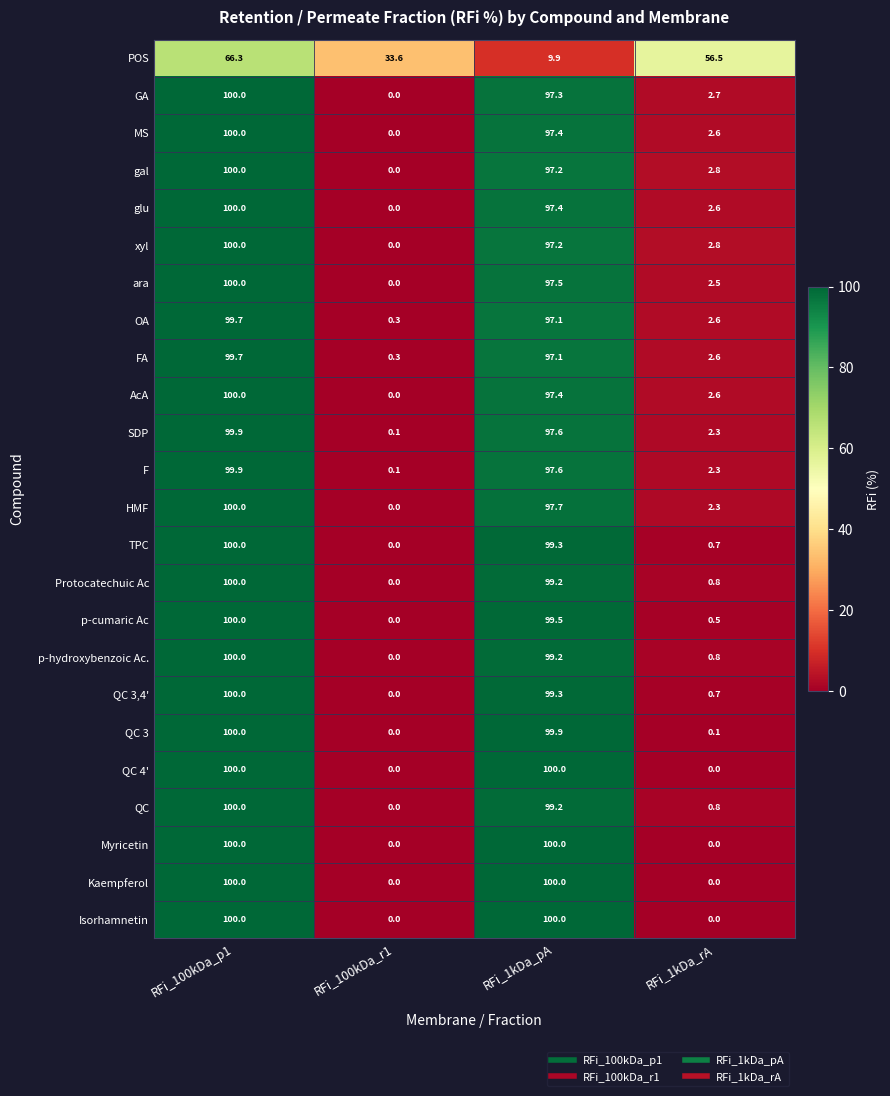

What is the greatest value displayed?

100.0